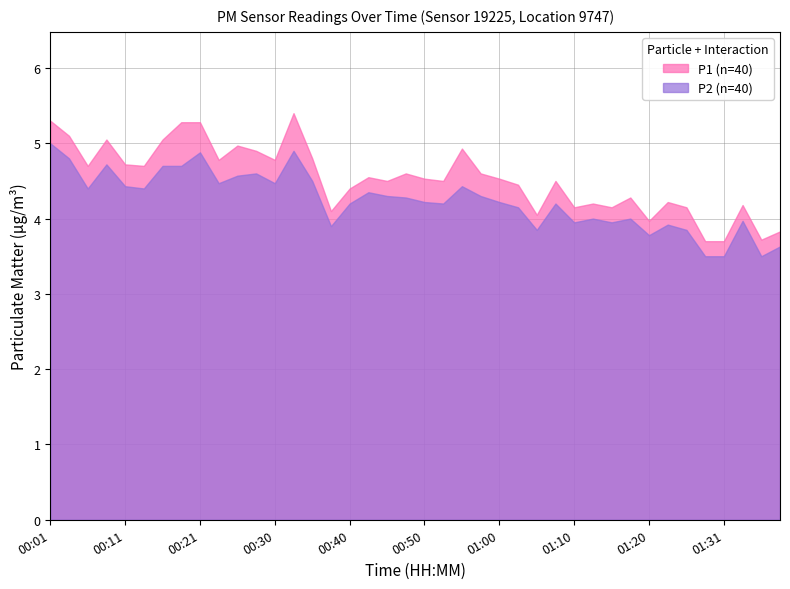

What is the difference between the maximum and minimum values in the P1 series?

1.7